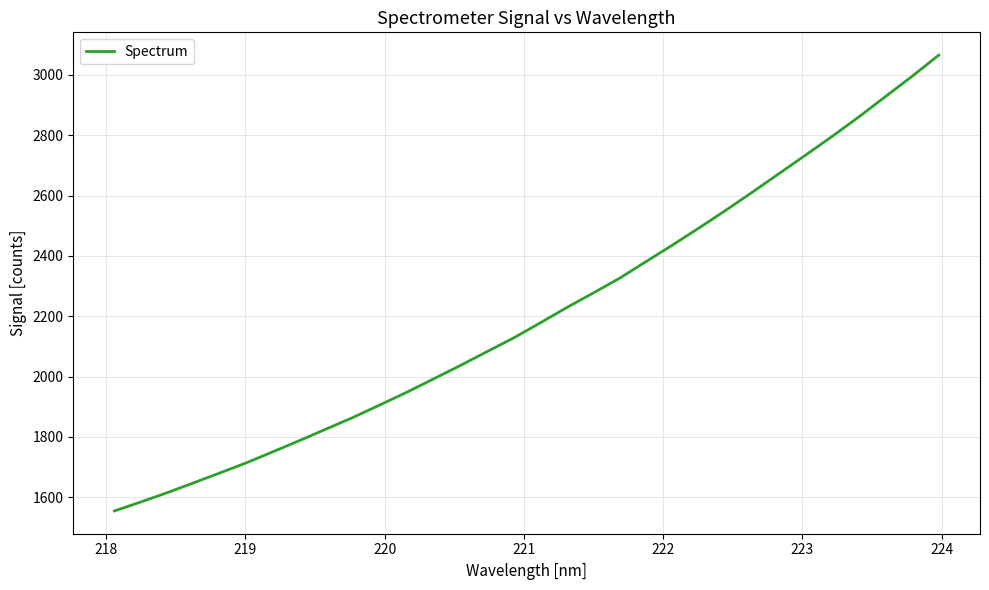

Is this an area chart (filled region under the line)?

No